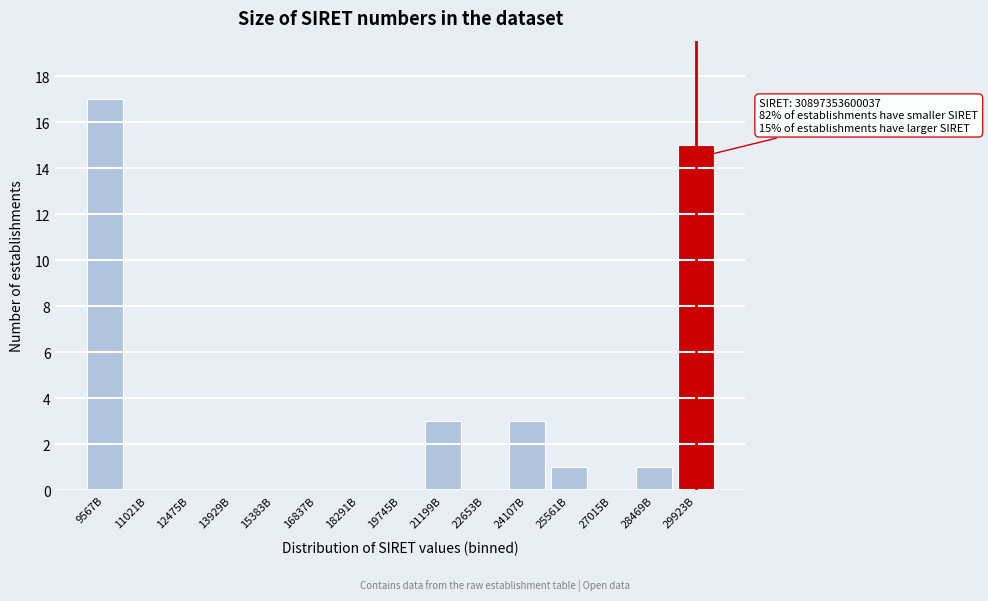

Reading right to left, transcribe all the data shown in this chart.

29923B=15	28469B=1	27015B=0	25561B=1	24107B=3	22653B=0	21199B=3	19745B=0	18291B=0	16837B=0	15383B=0	13929B=0	12475B=0	11021B=0	9567B=17